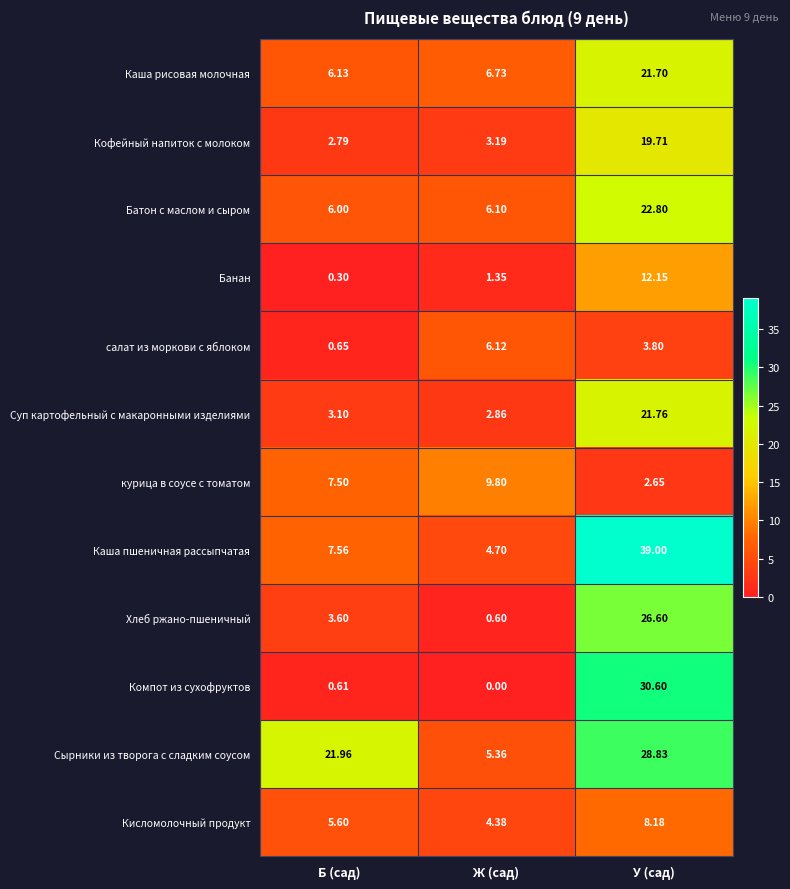

At which category is the sum across all series the highest?

У (сад)